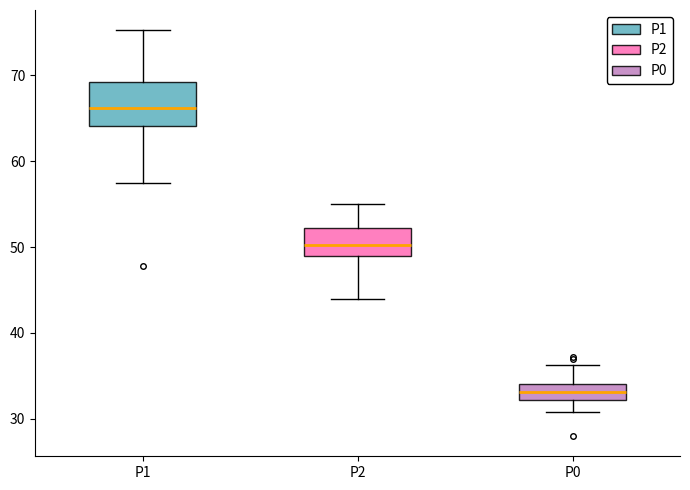

Comparing the boxes themselves (not the whiskers), which one is the tallest?

P1